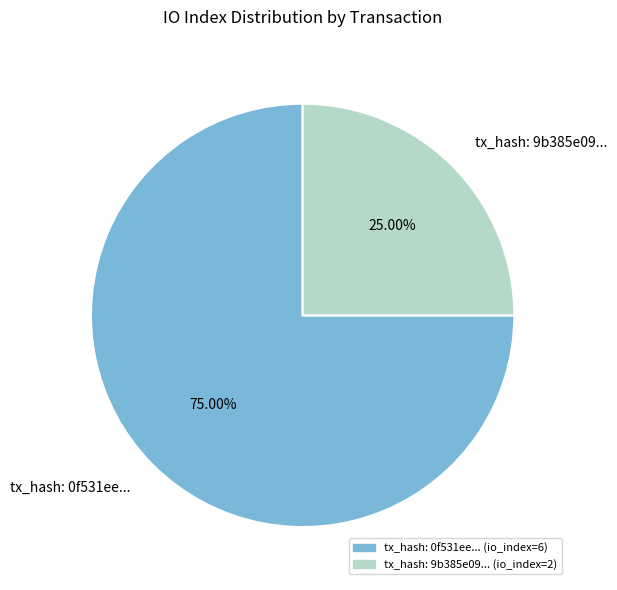

Is there any slice that represents more than half of the pie?

Yes